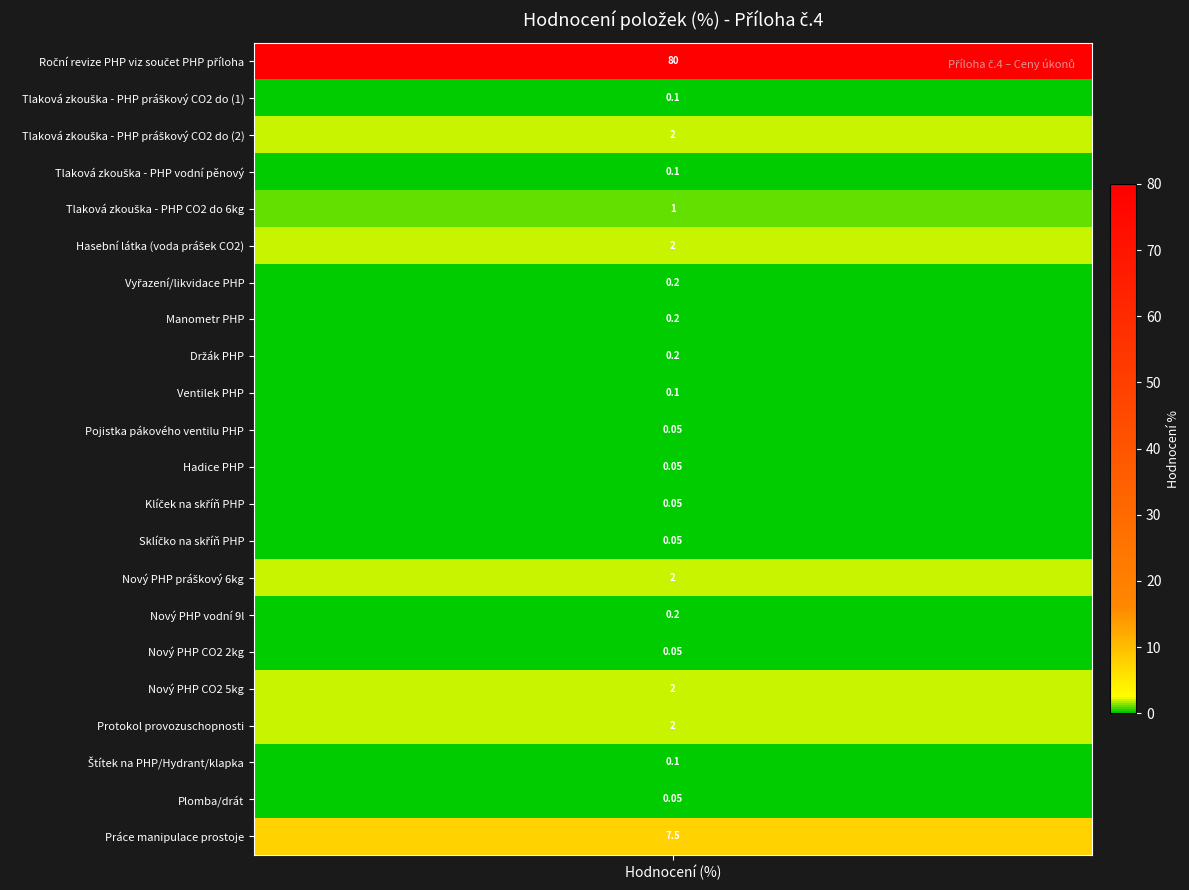

Is it true that the value at Tlaková zkouška - PHP práškový CO2 do (1) is 0.1?

True